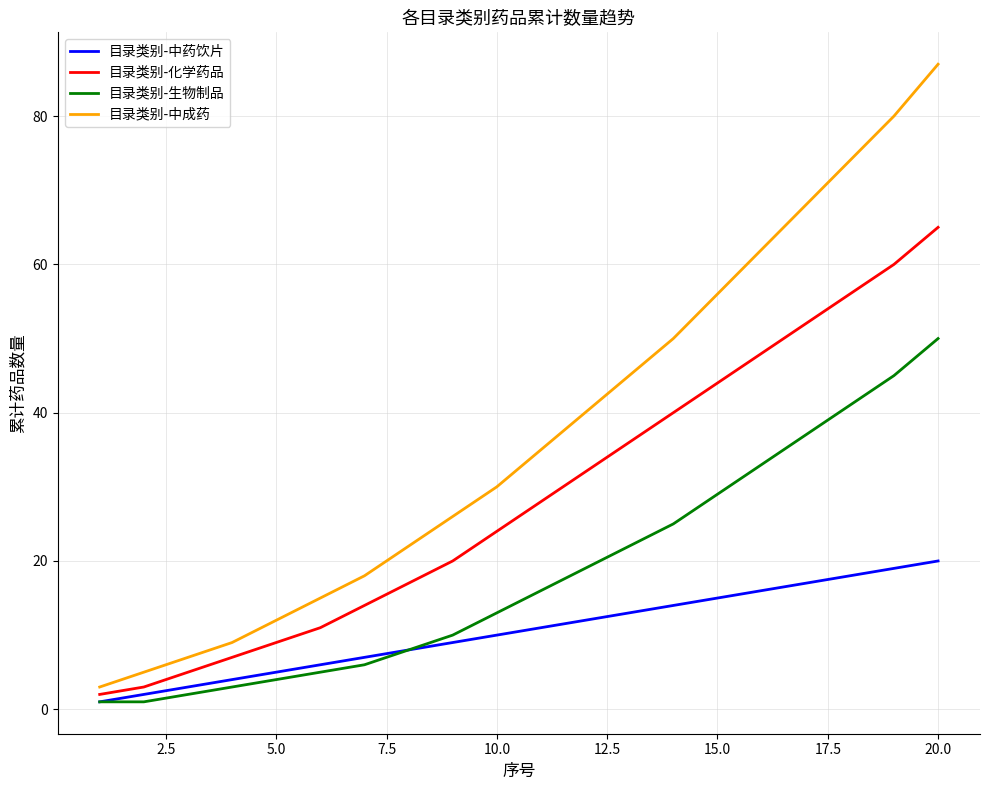

Which series has the largest range (max minus min)?

目录类别-中成药